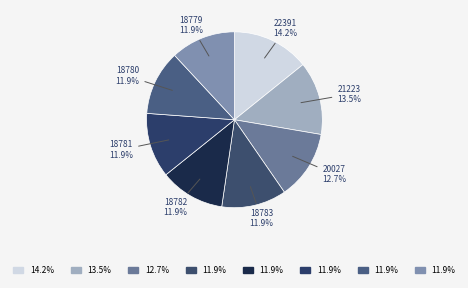

Which slice is the largest?

22391